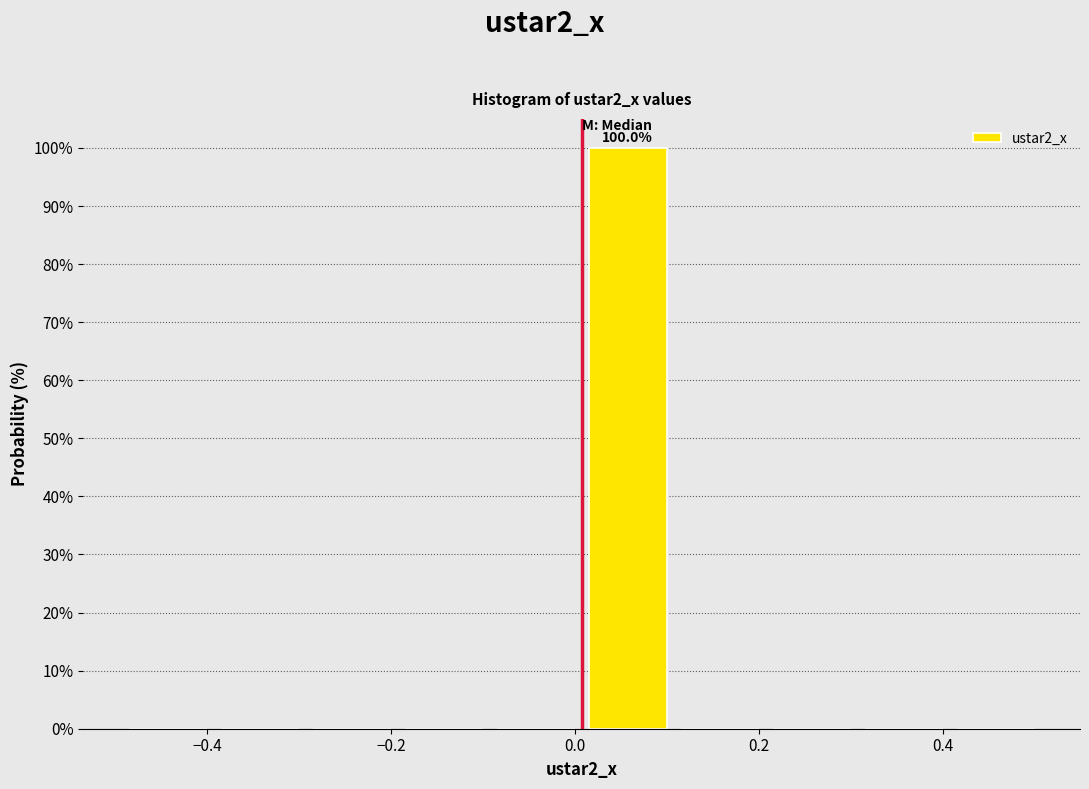

Over which range of the x-axis is the bar tallest?

0.0 to 0.1